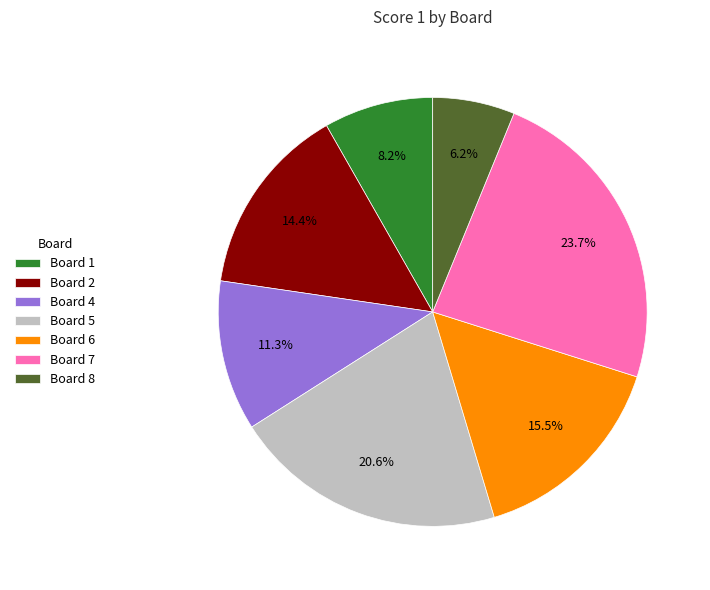

To the nearest percent, what is the average slice percentage?

14%